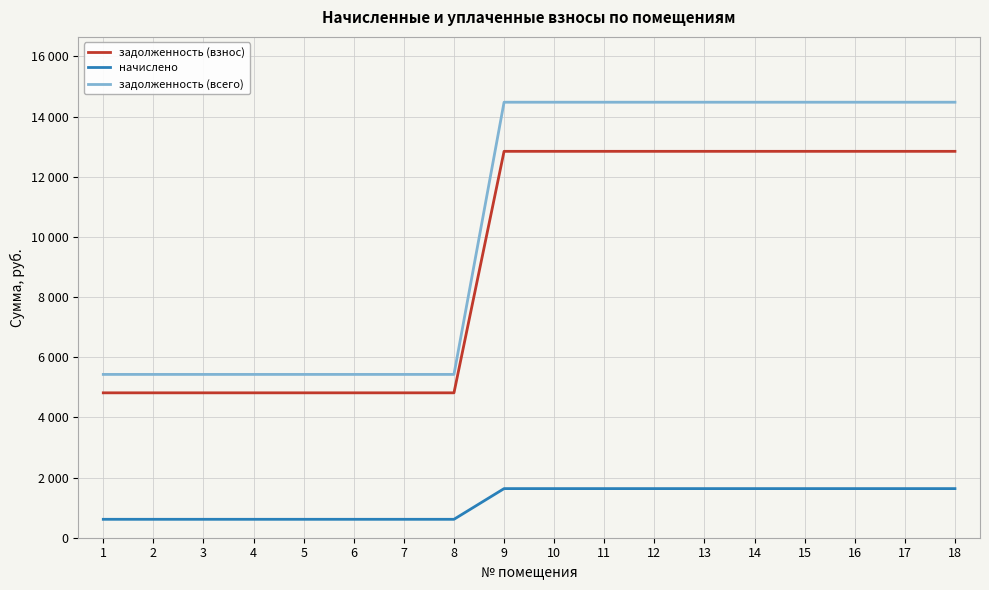

Is this an area chart (filled region under the line)?

No